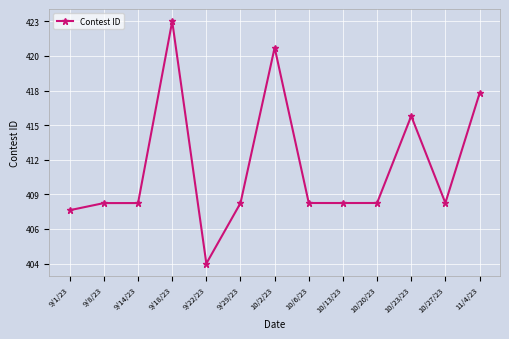

Does the chart display data point markers on the line(s)?

Yes